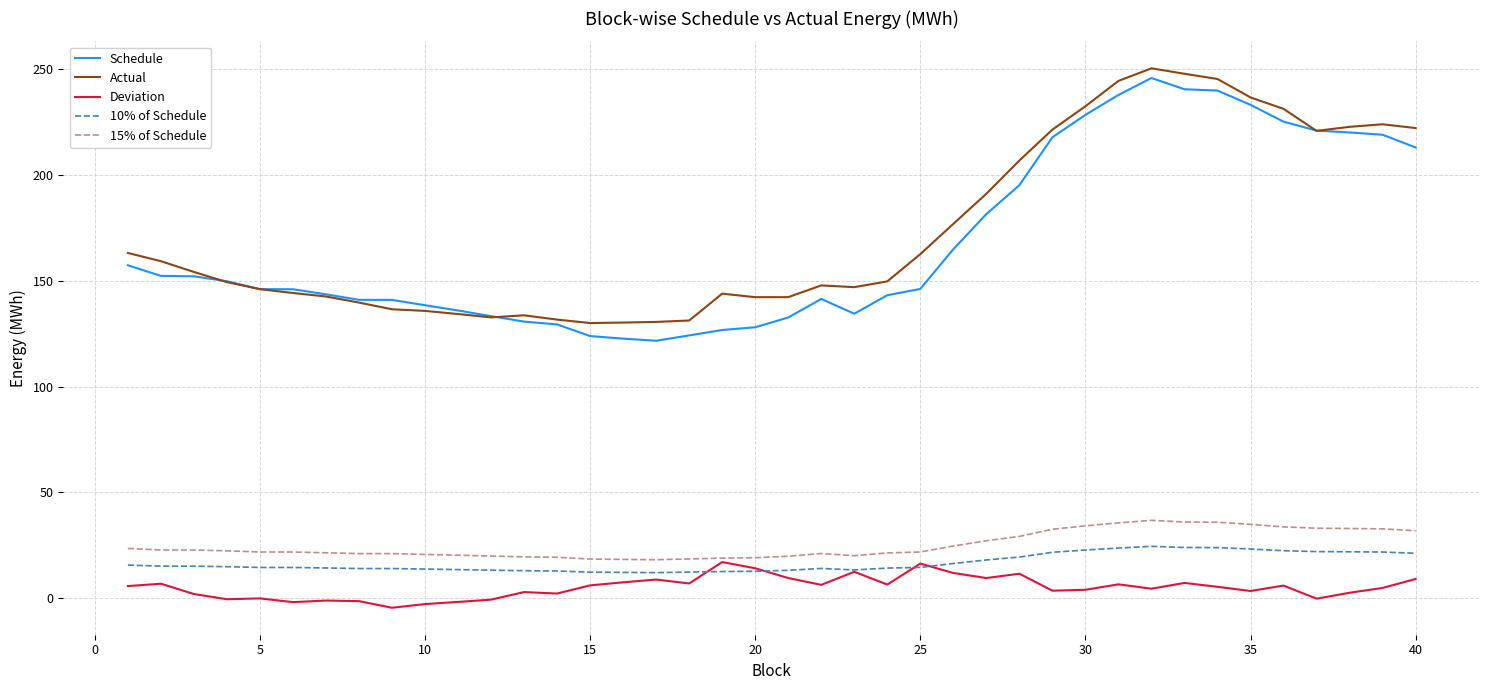

What is the smallest value displayed?

-4.4